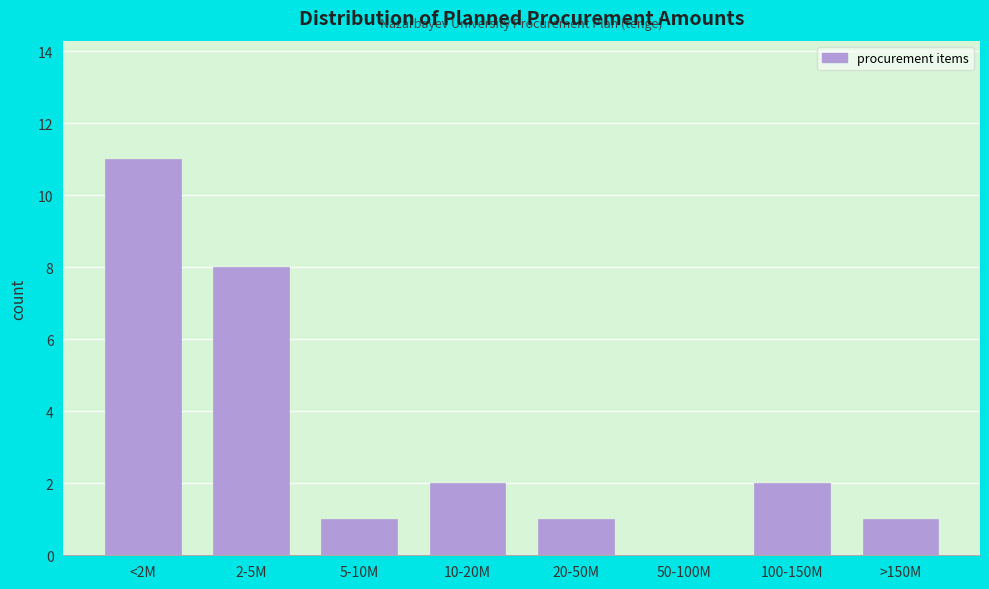

Reading right to left, transcribe all the data shown in this chart.

>150M=1	100-150M=2	50-100M=0	20-50M=1	10-20M=2	5-10M=1	2-5M=8	<2M=11